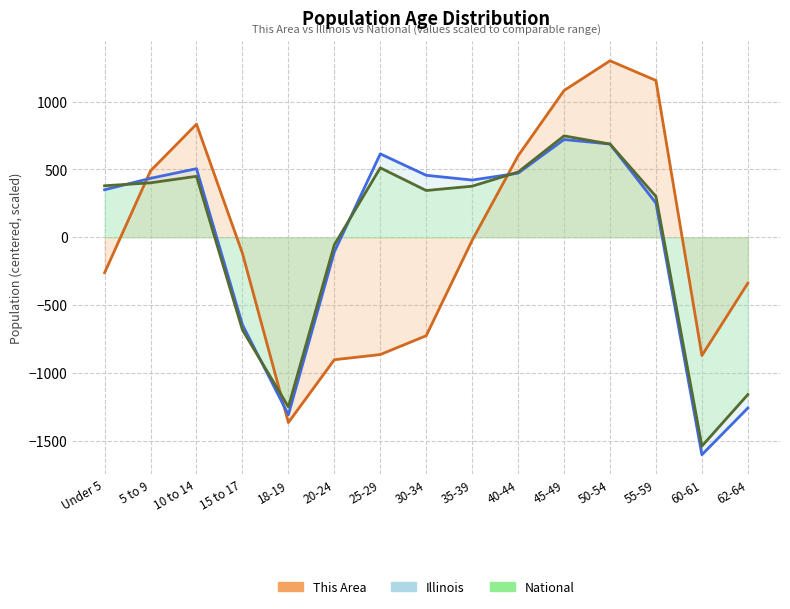

What is the total value across all series at 30-34?

77.4